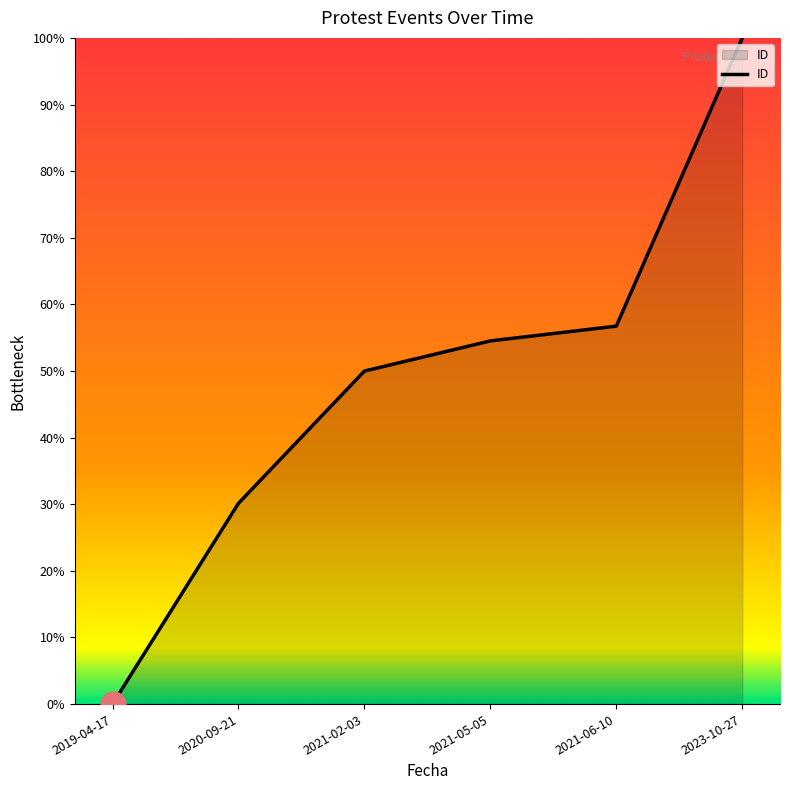

Reading left to right, extract all data points from this chart.

0.0	30.1	50.0	54.5	56.7	100.0